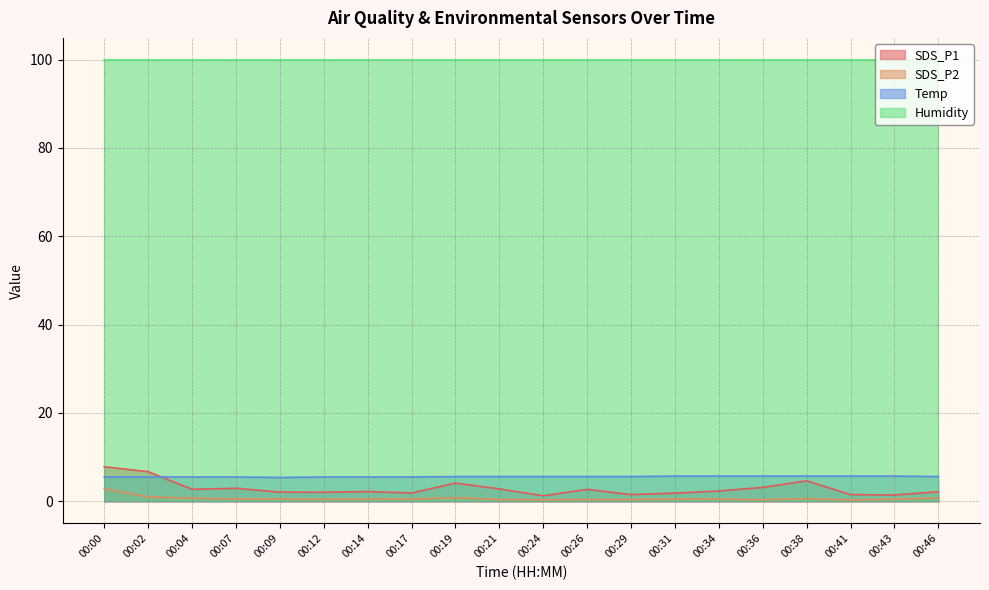

At 00:19, list the series in order from smallest to largest.

SDS_P2, SDS_P1, Temp, Humidity